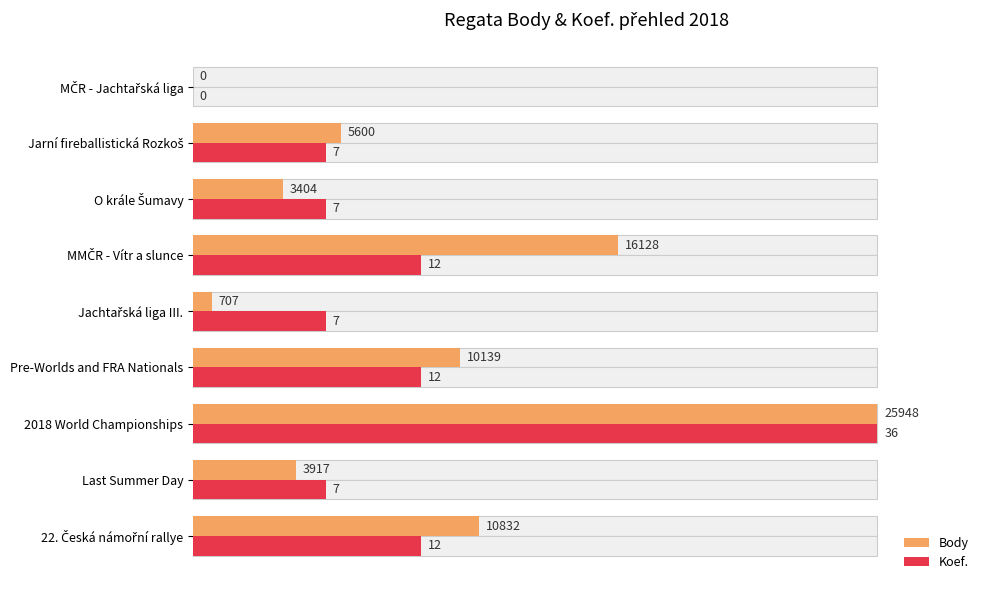

What are all the series names shown in the legend?

Body, Koef.